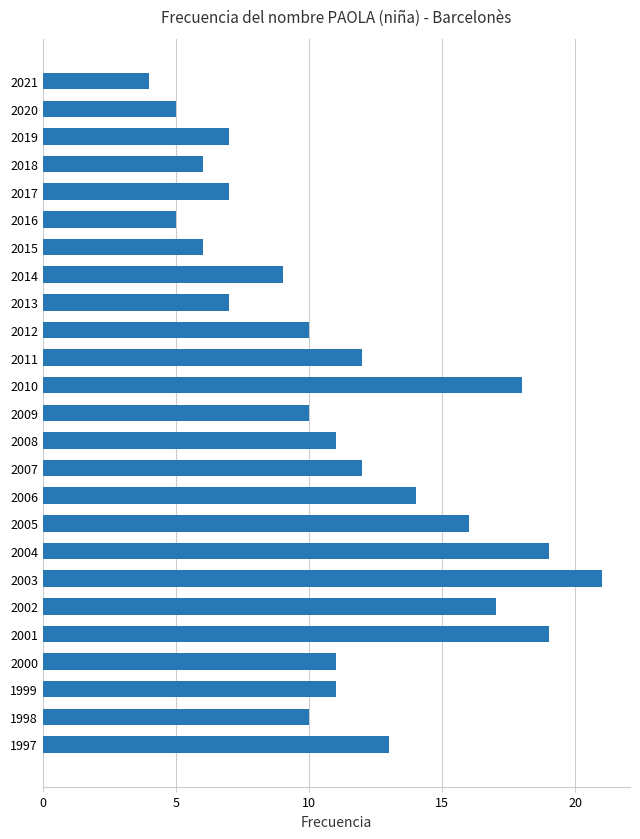

The value at 1997 is 13. True or false?

True